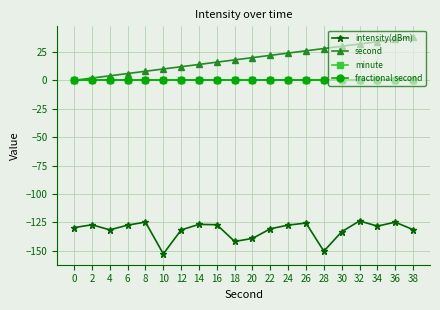

Does the chart have visible grid lines?

Yes